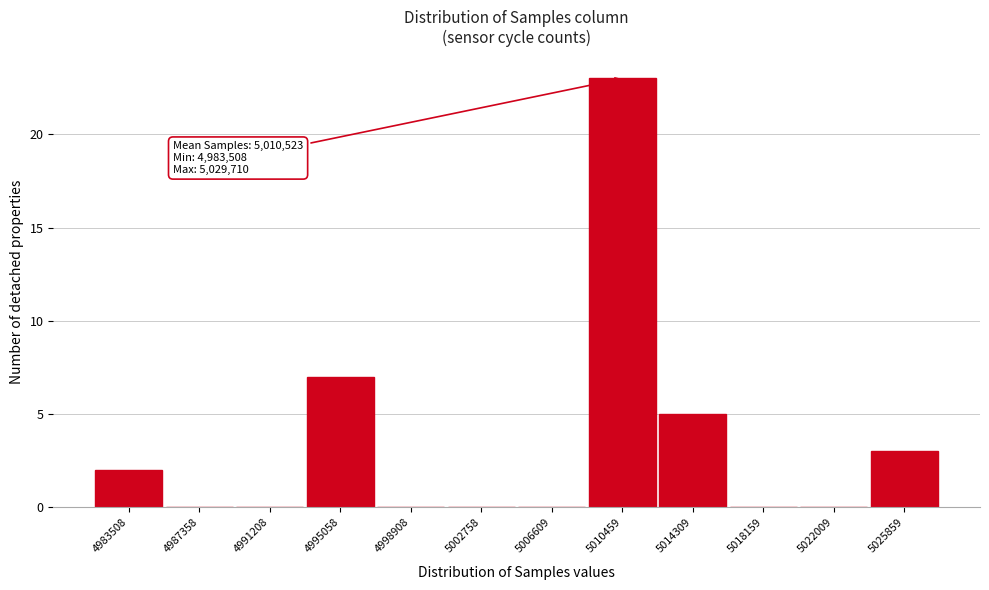

Reading right to left, transcribe all the data shown in this chart.

5025859=3	5022009=0	5018159=0	5014309=5	5010459=23	5006609=0	5002758=0	4998908=0	4995058=7	4991208=0	4987358=0	4983508=2